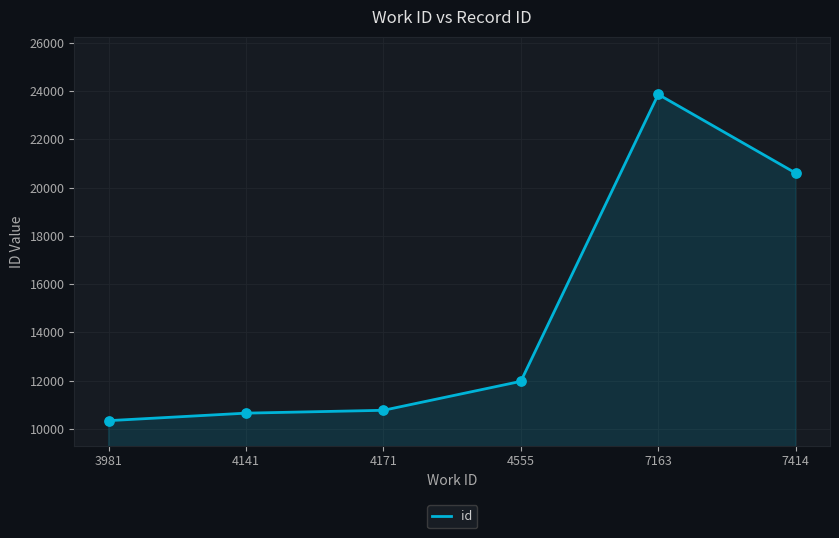

What is the change in value from 4141 to 7414?

+9949